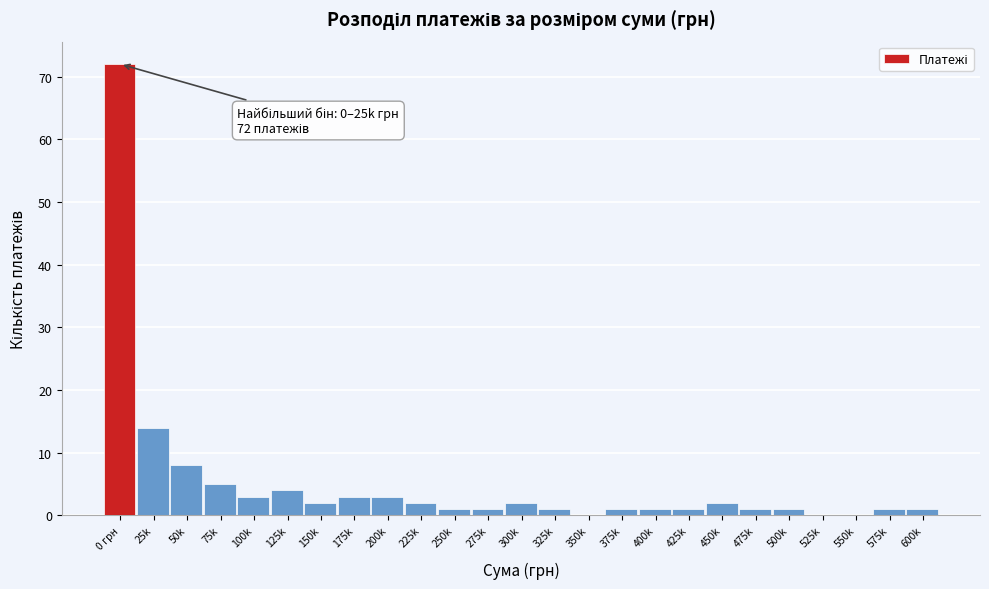

Reading left to right, list all the values displayed in this chart.

0 грн=72	25k=14	50k=8	75k=5	100k=3	125k=4	150k=2	175k=3	200k=3	225k=2	250k=1	275k=1	300k=2	325k=1	350k=0	375k=1	400k=1	425k=1	450k=2	475k=1	500k=1	525k=0	550k=0	575k=1	600k=1